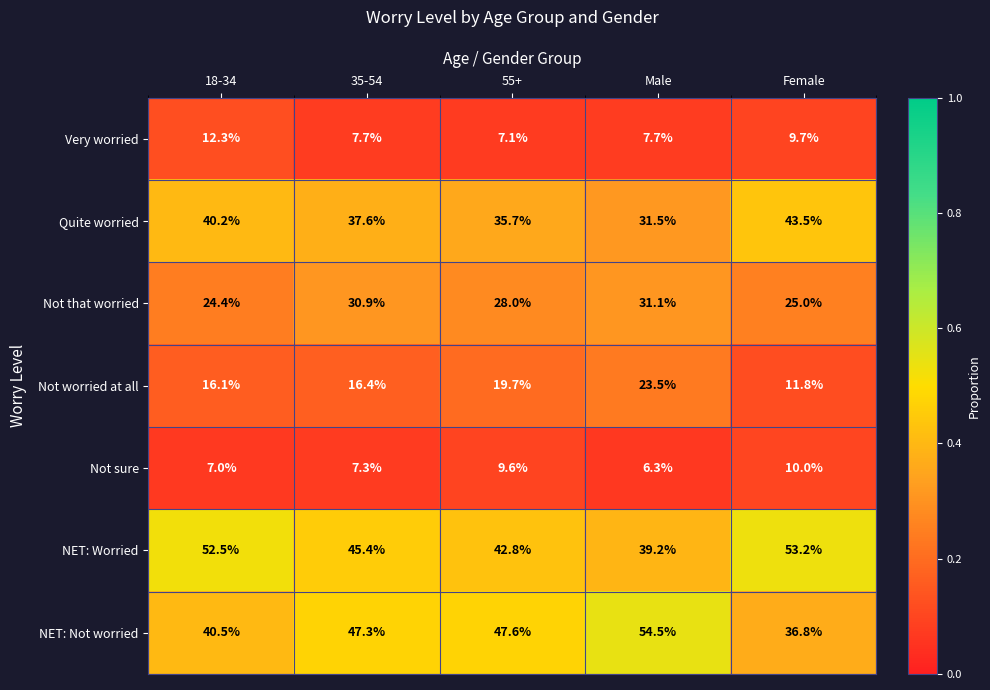

Is the value of Very worried at Female greater than the value of Not worried at all at 35-54?

No